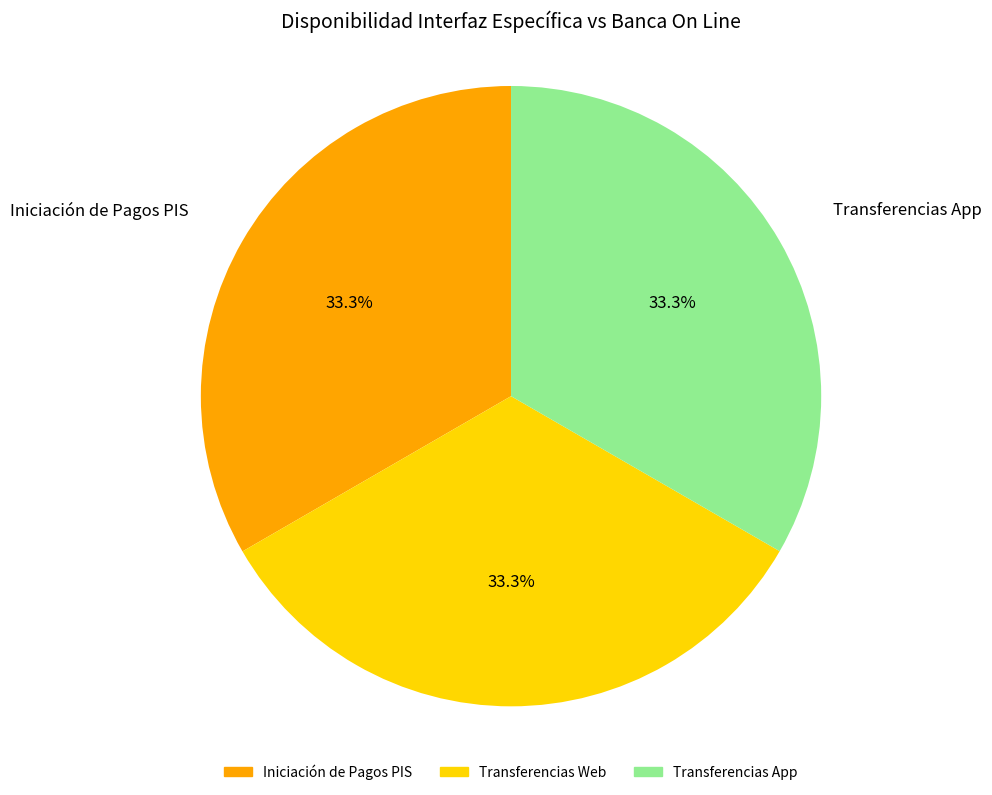

Is there a majority slice in this chart?

No